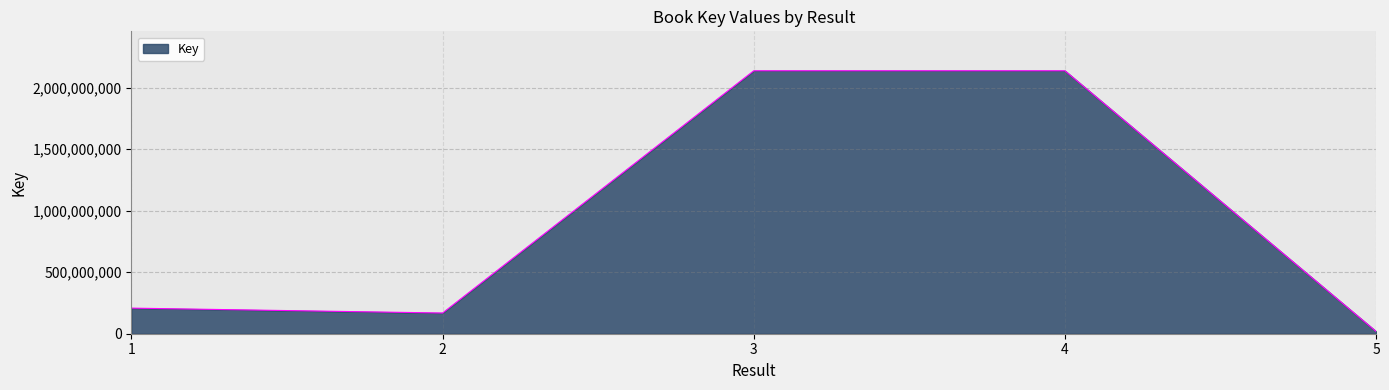

What is the maximum value shown in the chart?

2137664687